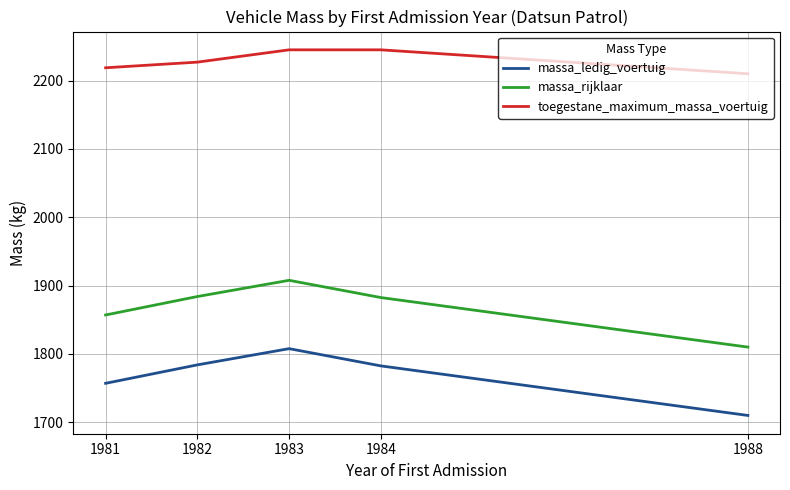

At which category is the sum across all series the highest?

1983